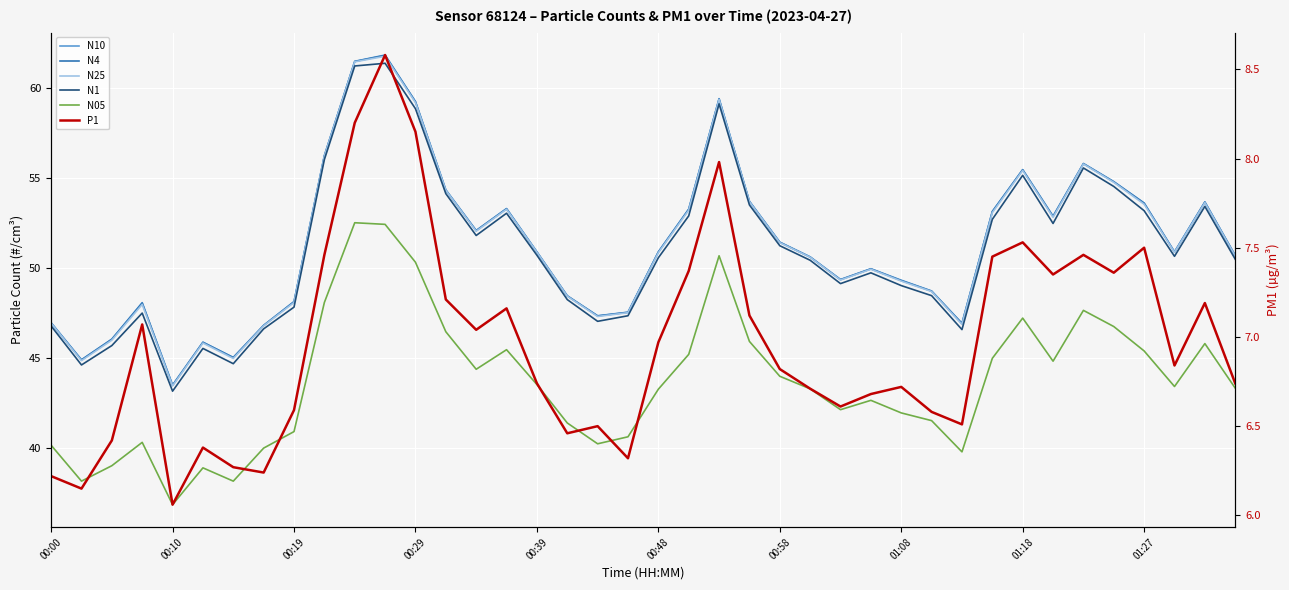

What is the difference between the highest and lowest values at 01:27?

46.1